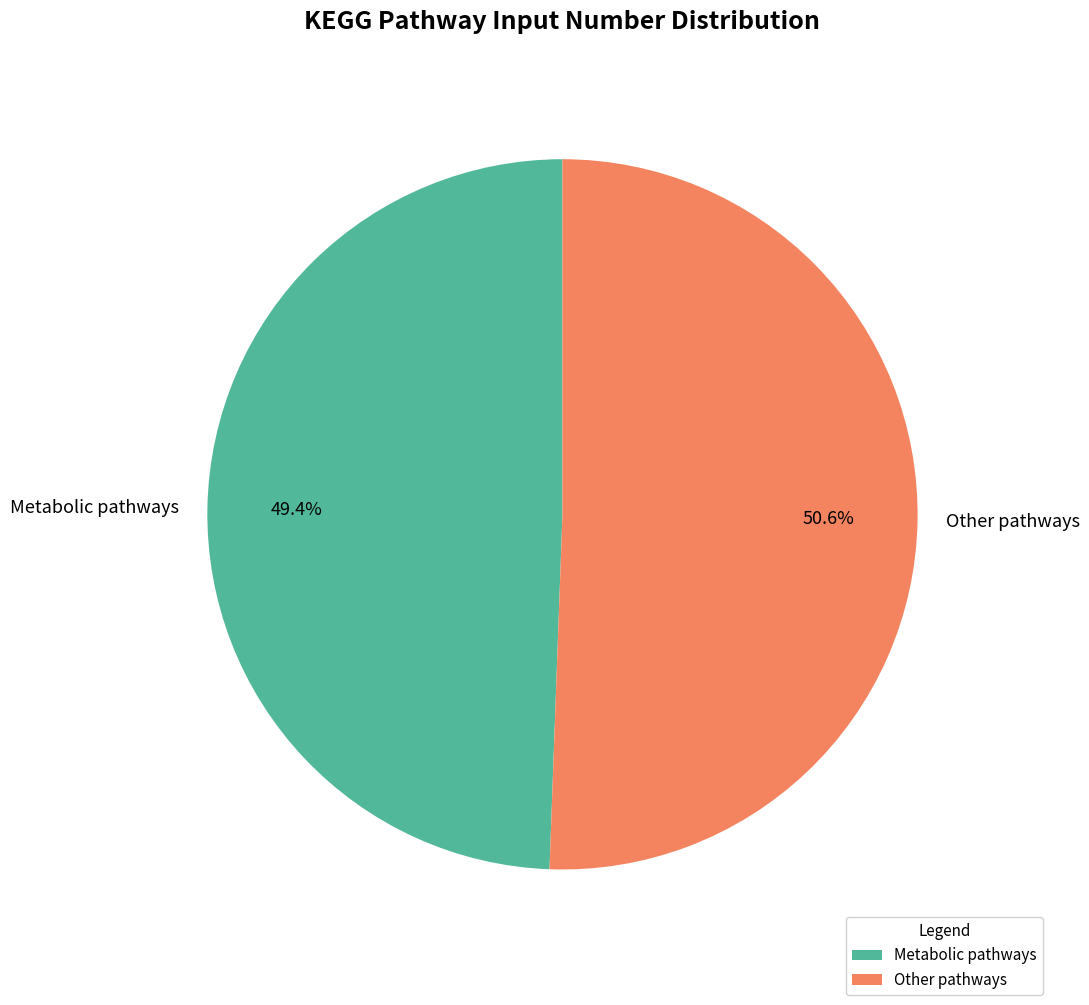

What is the smallest slice in the pie chart?

Metabolic pathways